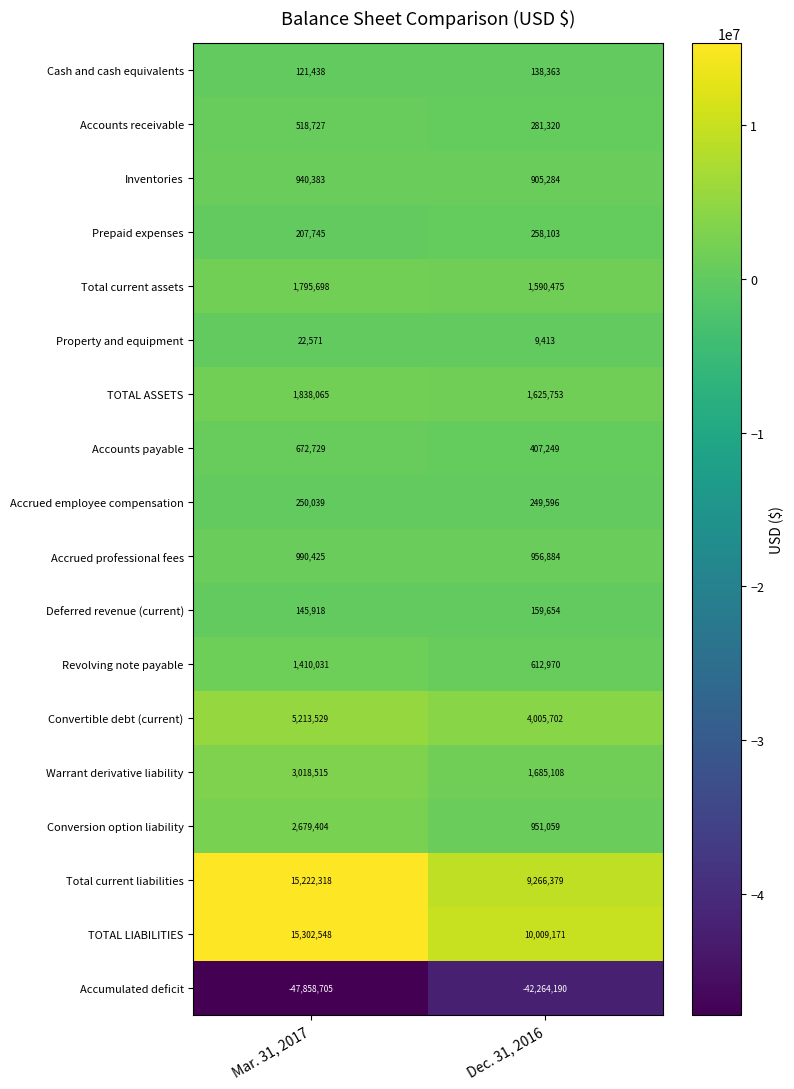

Rank the series by their maximum value, from highest to lowest.

TOTAL LIABILITIES, Total current liabilities, Convertible debt (current), Warrant derivative liability, Conversion option liability, TOTAL ASSETS, Total current assets, Revolving note payable, Accrued professional fees, Inventories, Accounts payable, Accounts receivable, Prepaid expenses, Accrued employee compensation, Deferred revenue (current), Cash and cash equivalents, Property and equipment, Accumulated deficit